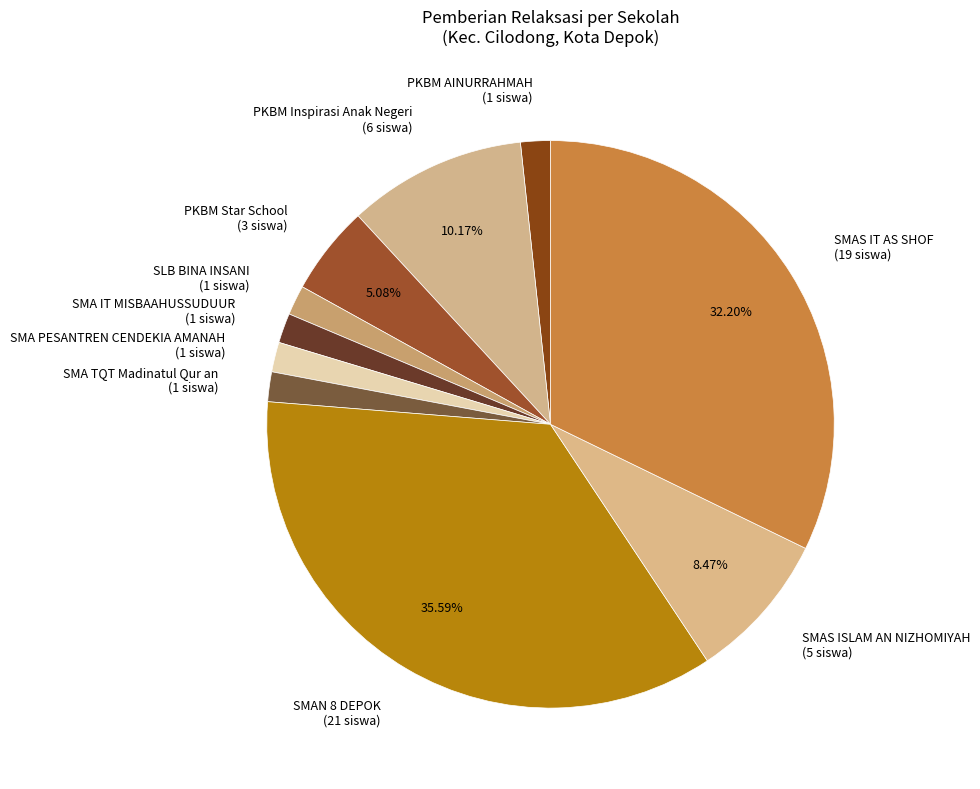

To the nearest percent, what portion does SMA TQT Madinatul Qur an represent?

2%